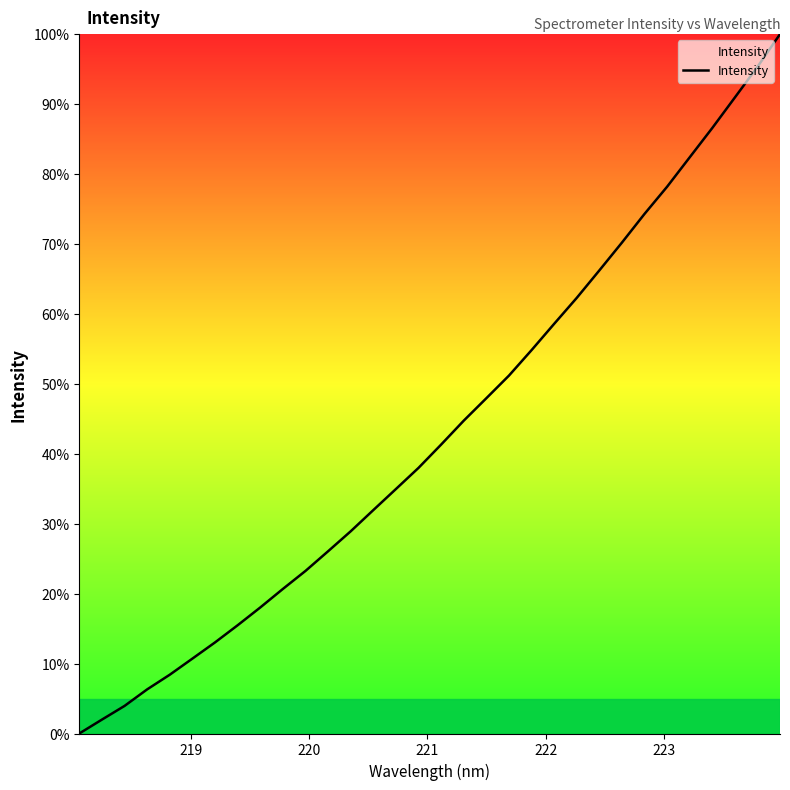

What is the difference between the maximum and minimum values?

100.0